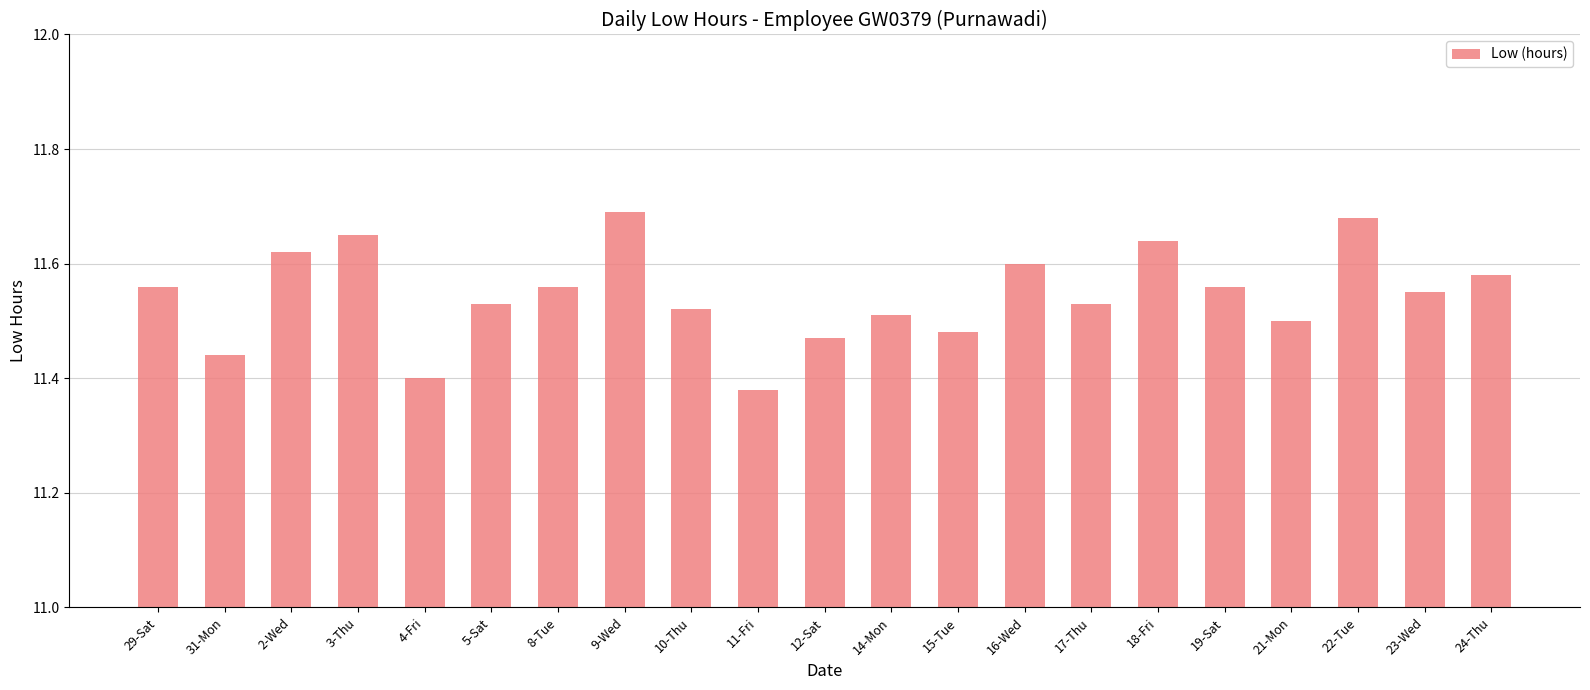

What is the difference between the second highest and second lowest values?

0.3